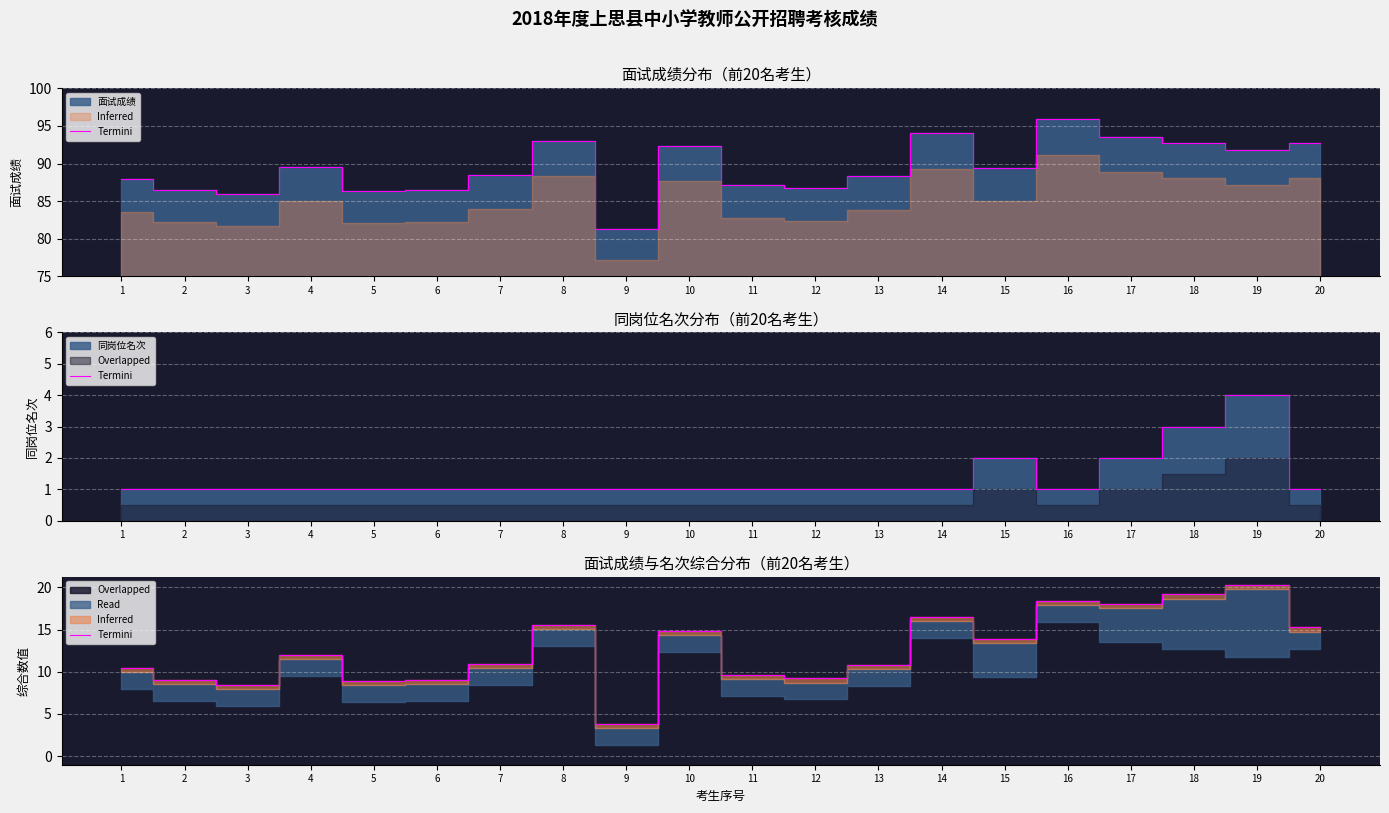

True or false: the data shows 13.9 at 15.

True